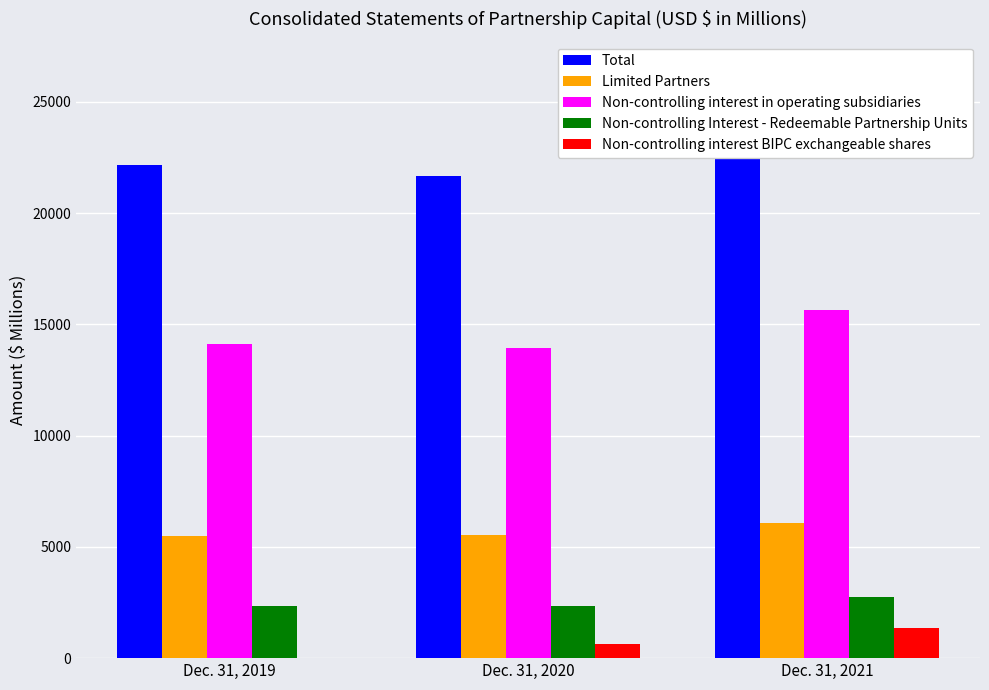

Which category has the lowest value in the Non-controlling interest BIPC exchangeable shares series?

Dec. 31, 2019